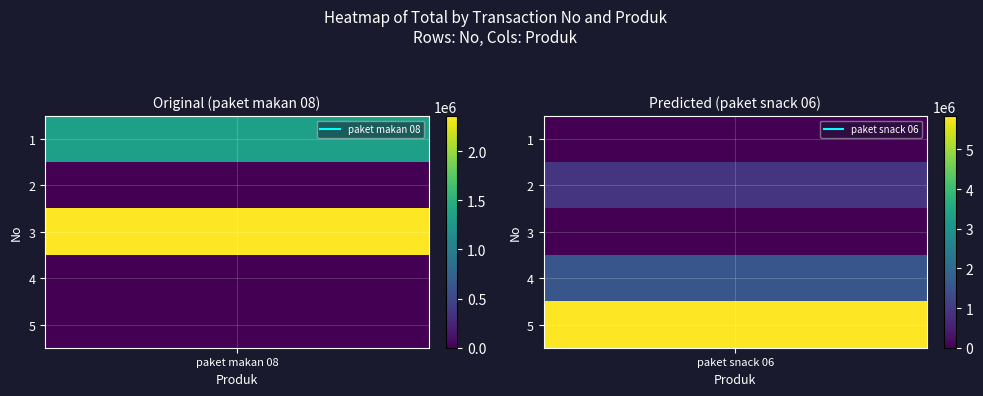

At 3, list the series in order from largest to smallest.

paket makan 08, paket snack 06